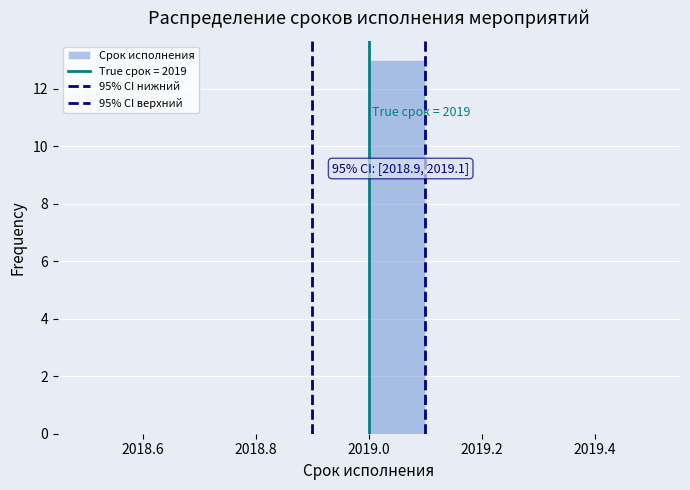

Which range on the x-axis has the tallest bar?

2019.0 to 2019.1